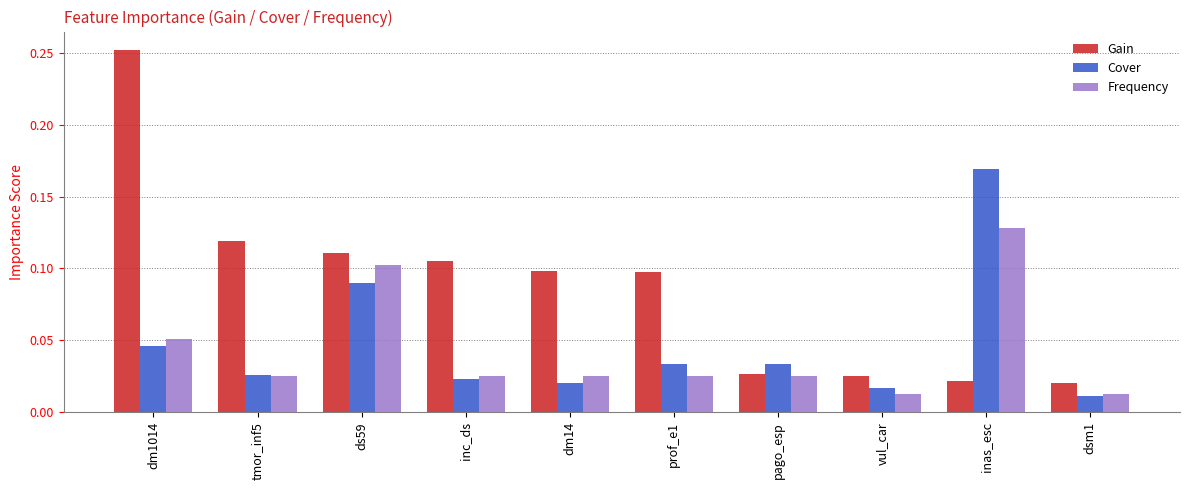

What position from the left is prof_e1?

6